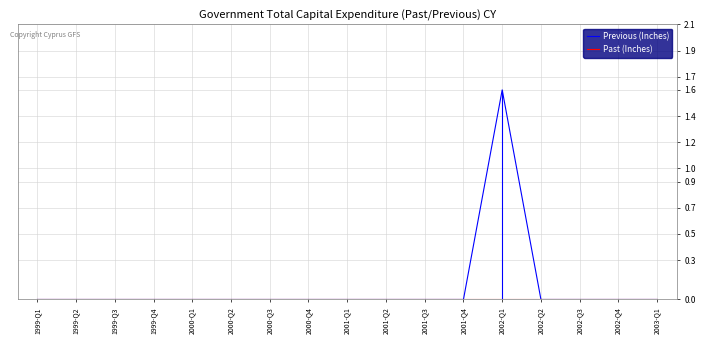

The value of Past (Inches) at 2000-Q4 is 0.0. True or false?

True